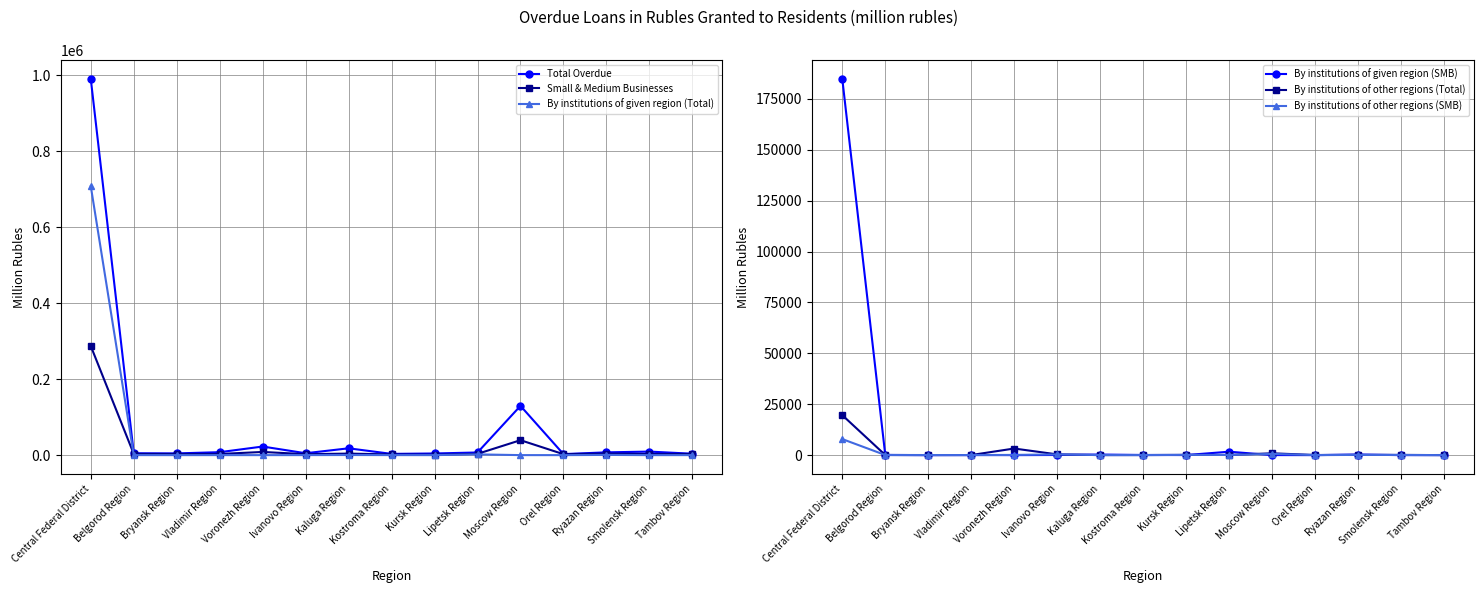

How many values in the By institutions of given region (Total) series are below 61?

7